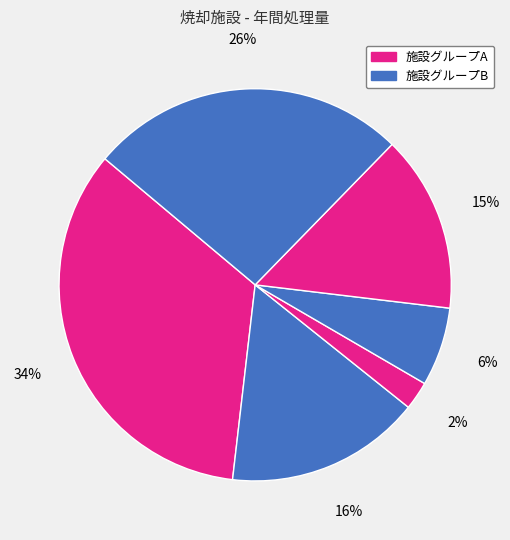

Is there a majority slice in this chart?

No